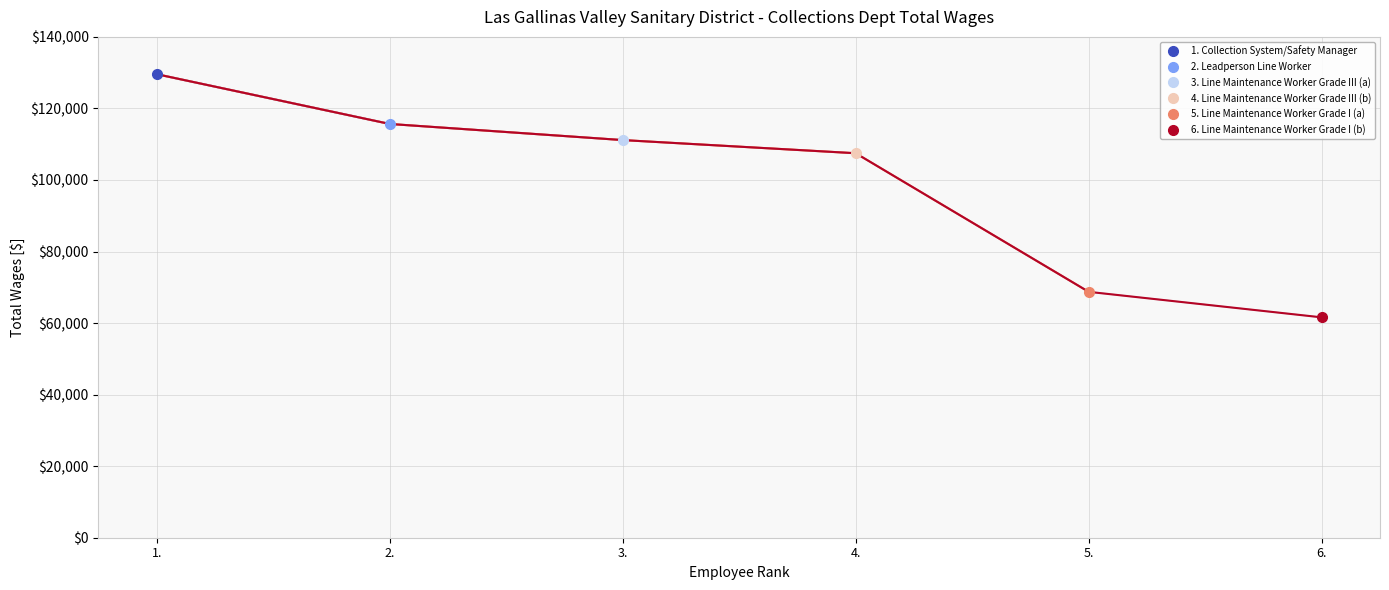

Which label corresponds to the largest value in the chart?

1.